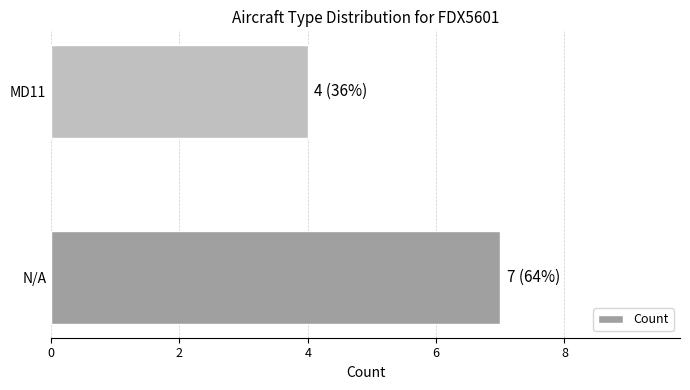

How many series are shown in this chart?

1